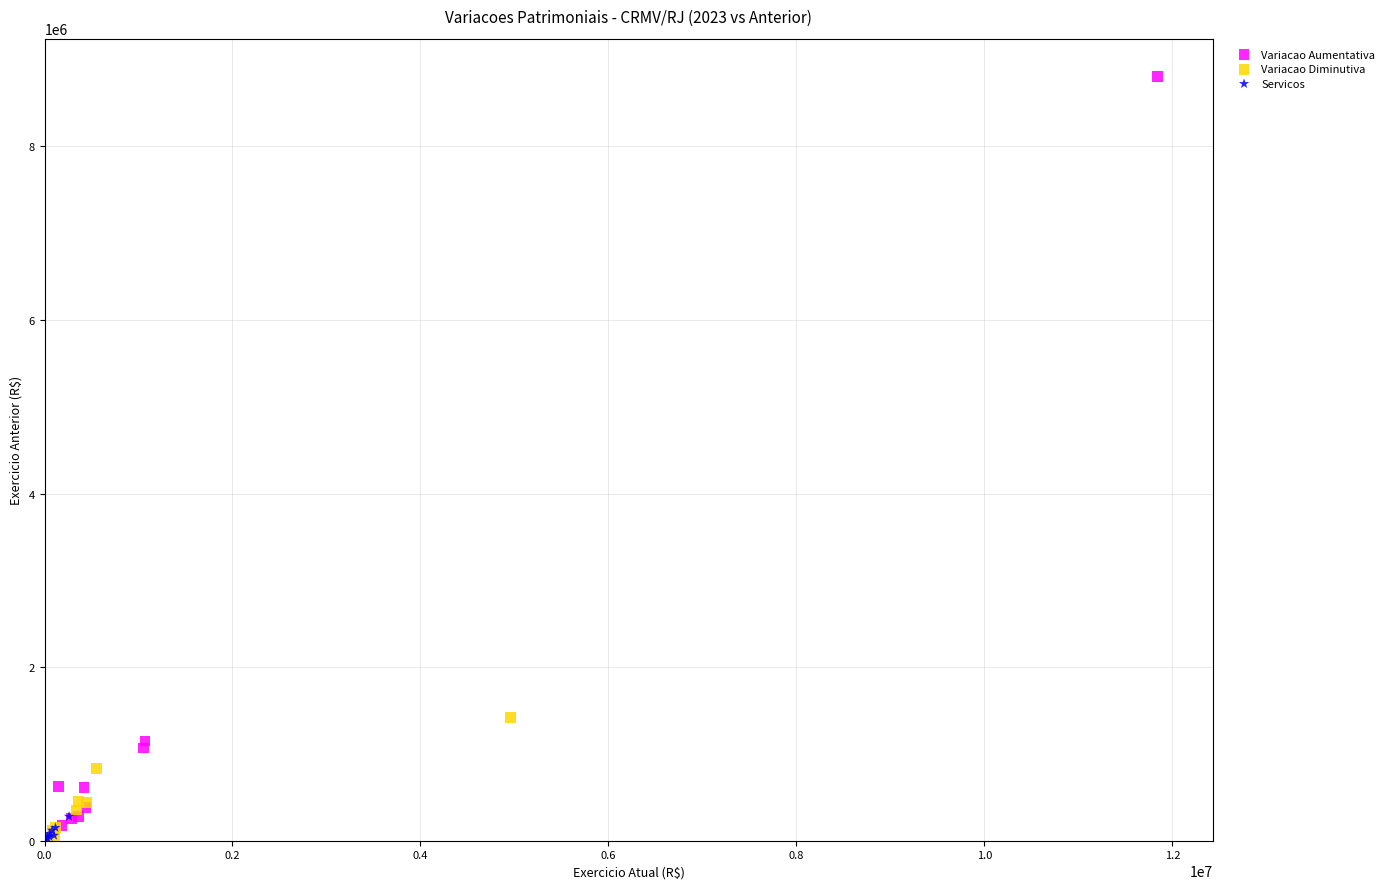

What are all the series names shown in the legend?

Variacao Aumentativa, Variacao Diminutiva, Servicos